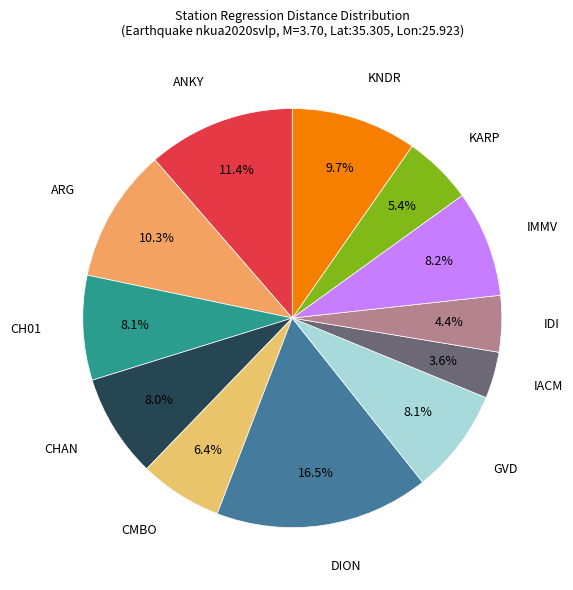

Does CMBO account for over 50% of the chart?

No